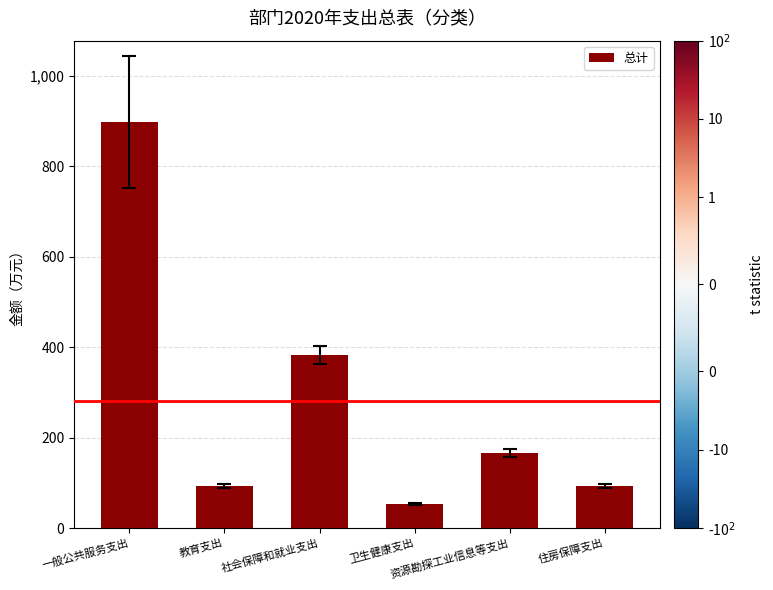

What is the label of the 6th bar from the right?

一般公共服务支出